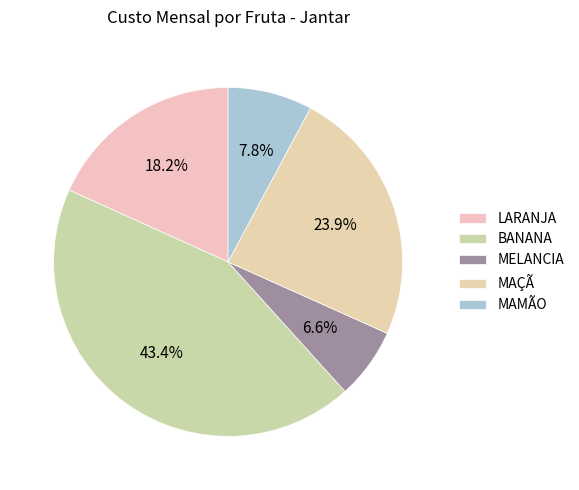

The MAÇÃ slice represents 24% of the pie. True or false?

True